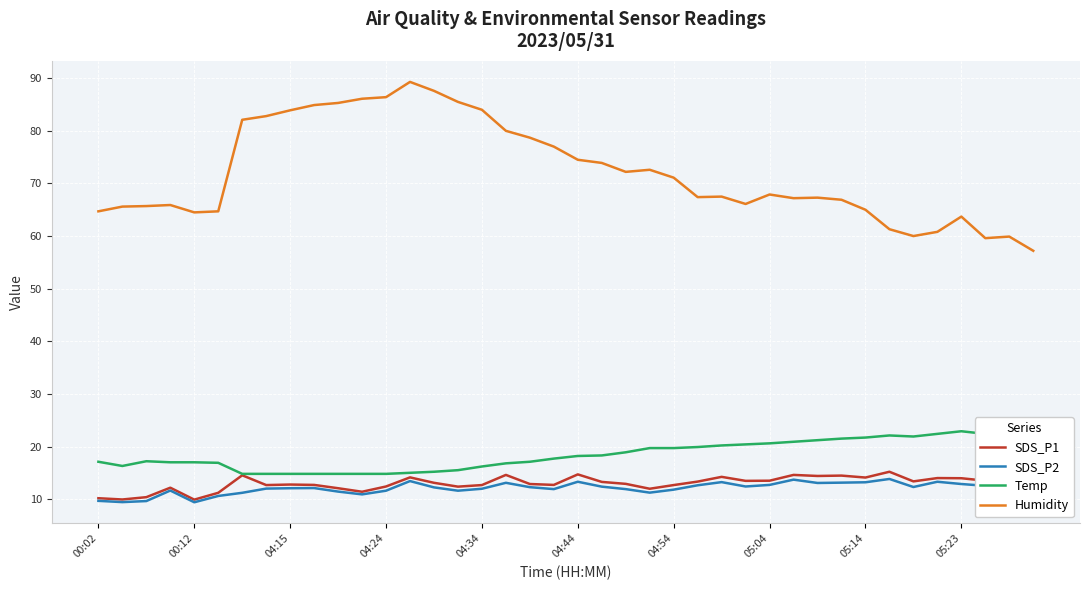

Is this an area chart (filled region under the line)?

No